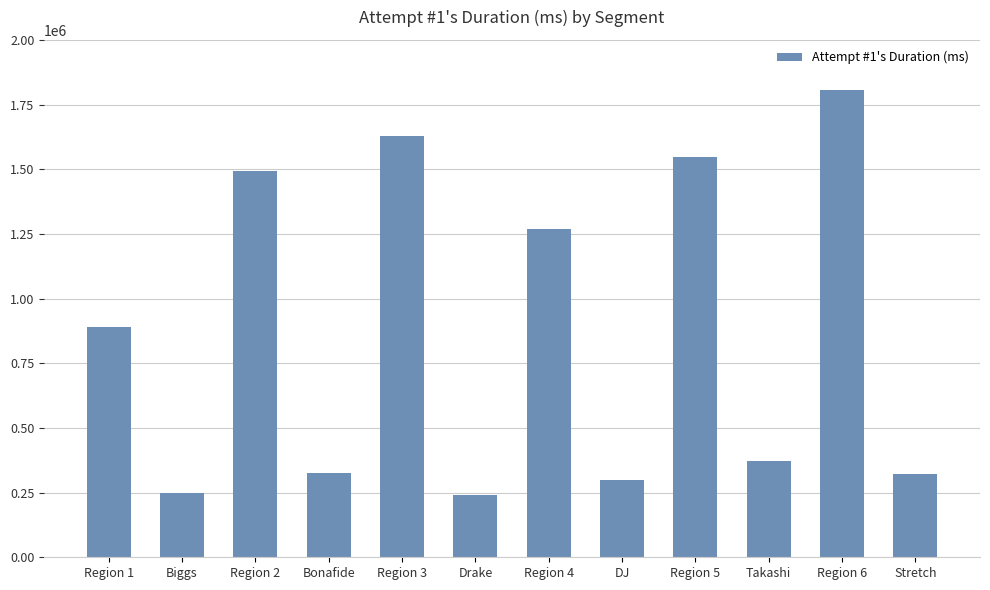

How many distinct data groups are displayed?

1